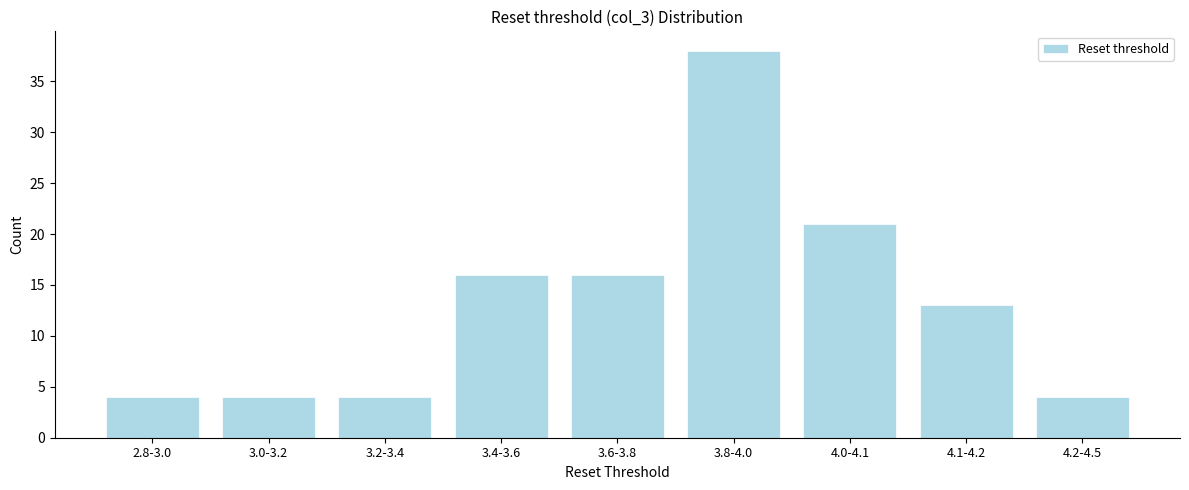

Reading left to right, extract all data points from this chart.

4	4	4	16	16	38	21	13	4